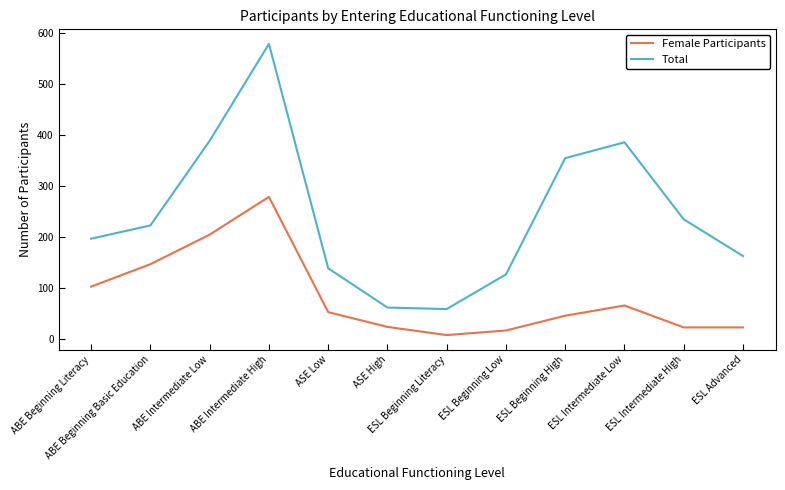

What is the maximum value for Female Participants?

279